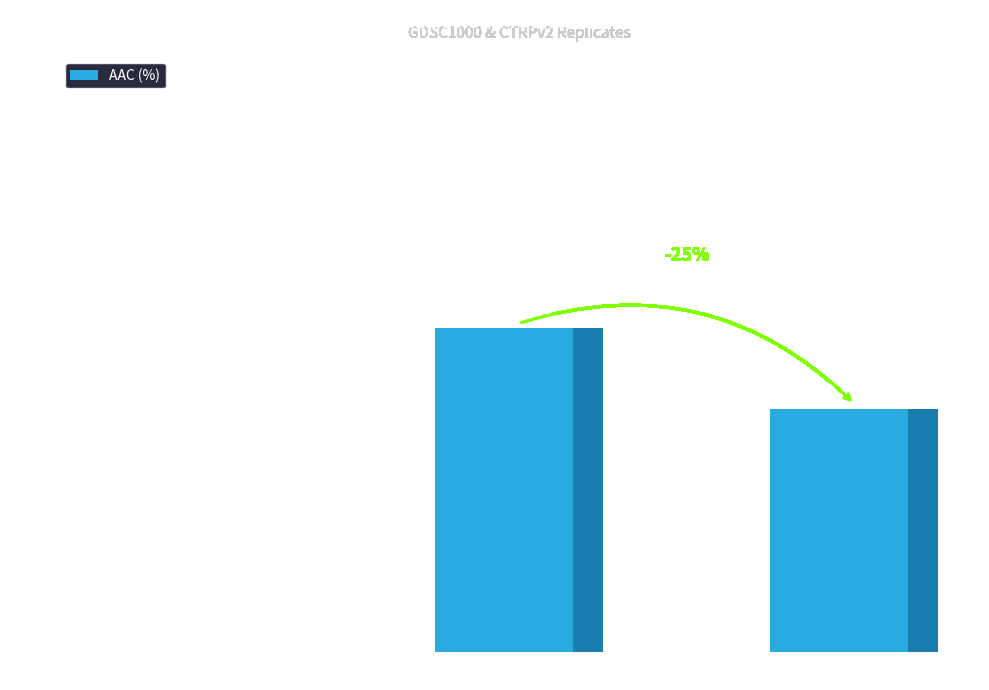

What is the change in value from CTRPv2 rep 1 to CTRPv2 rep 2?

-3.2